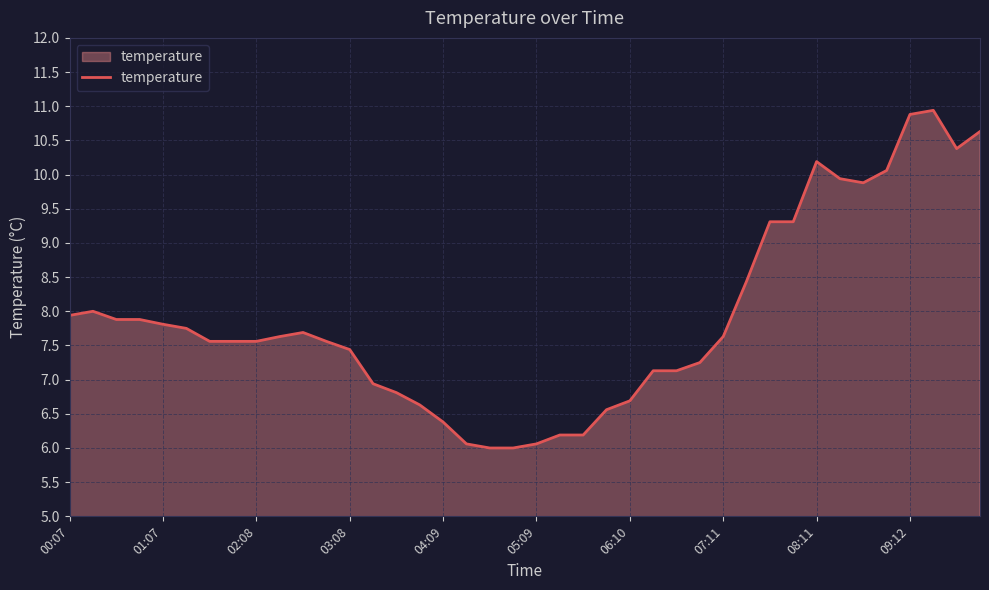

What is the greatest value displayed?

10.9